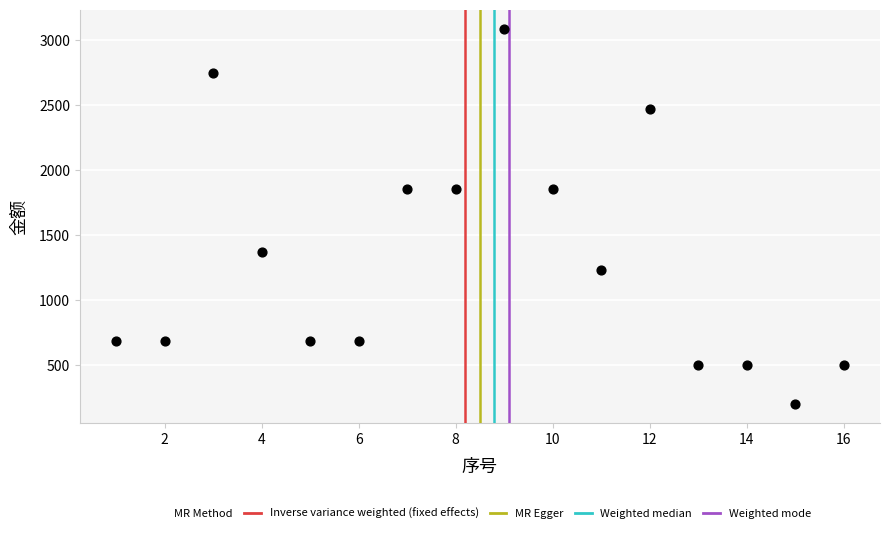

What is the range of X values (max minus min)?

15